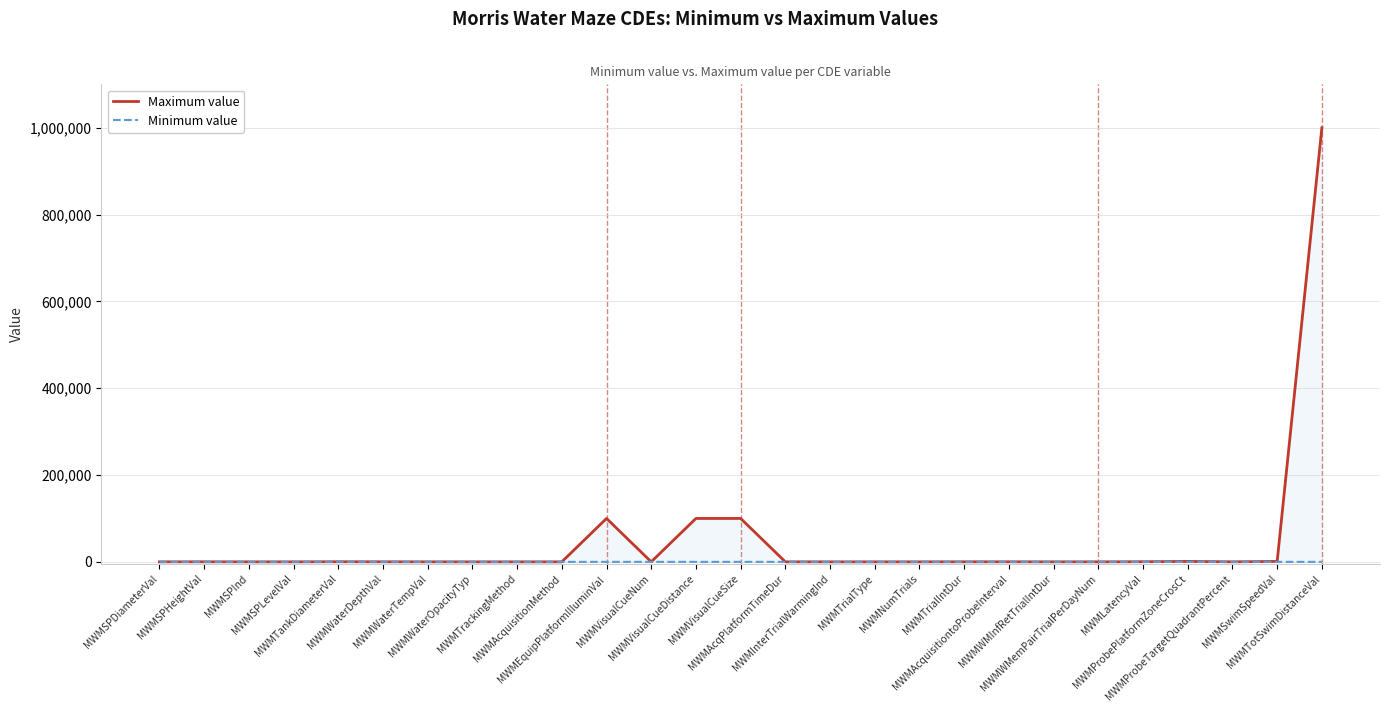

Which category has the lowest value in the Minimum value series?

MWMSPHeightVal